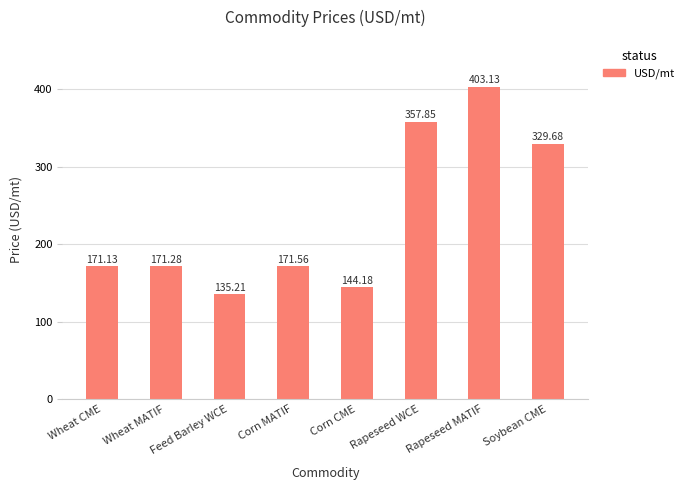

Reading left to right, transcribe all the data shown in this chart.

Wheat CME=171.1	Wheat MATIF=171.3	Feed Barley WCE=135.2	Corn MATIF=171.6	Corn CME=144.2	Rapeseed WCE=357.9	Rapeseed MATIF=403.1	Soybean CME=329.7